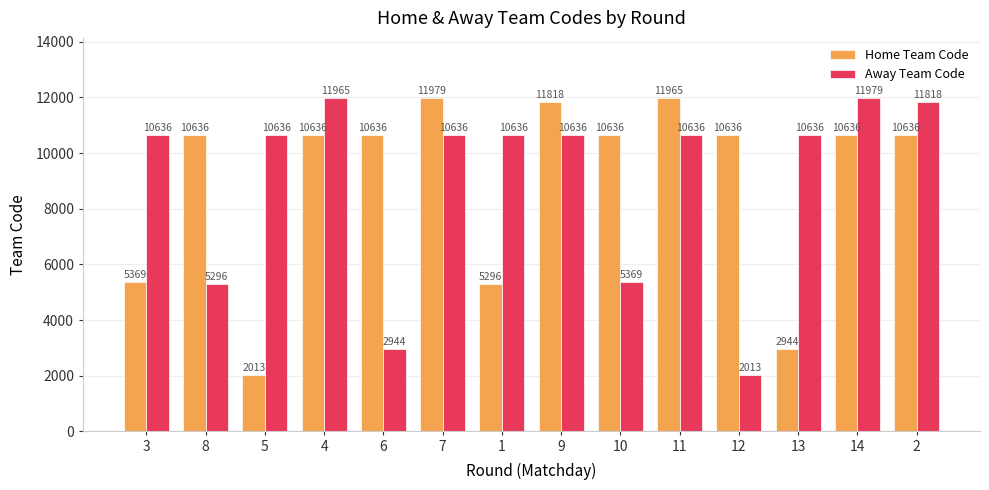

How many bars are there in each group?

2